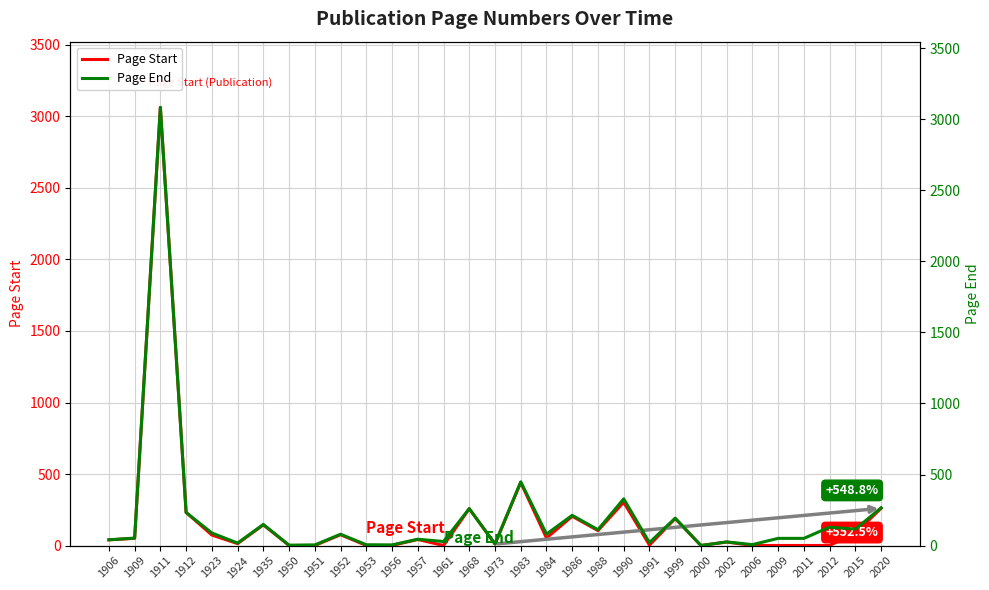

What is the sum of the Page Start values at 1956 and 2006?

2